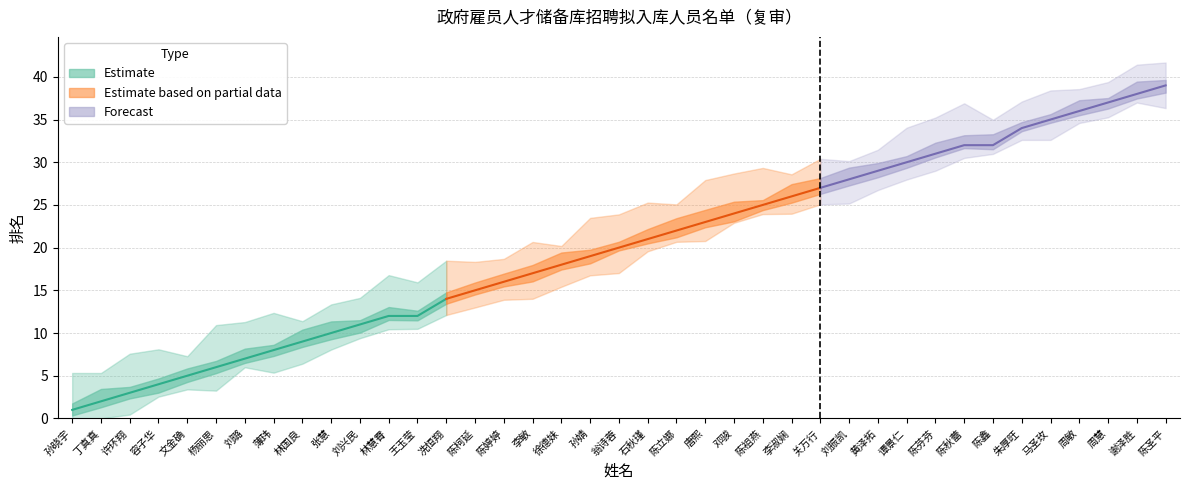

Is it true that the value at 李淑娴 is 26?

True